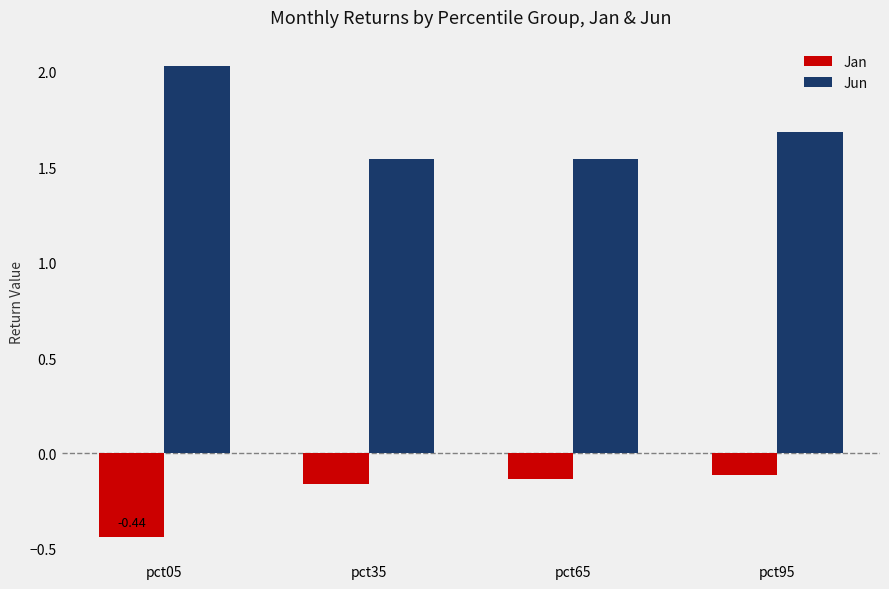

Rank the series by their average value, from lowest to highest.

Jan, Jun